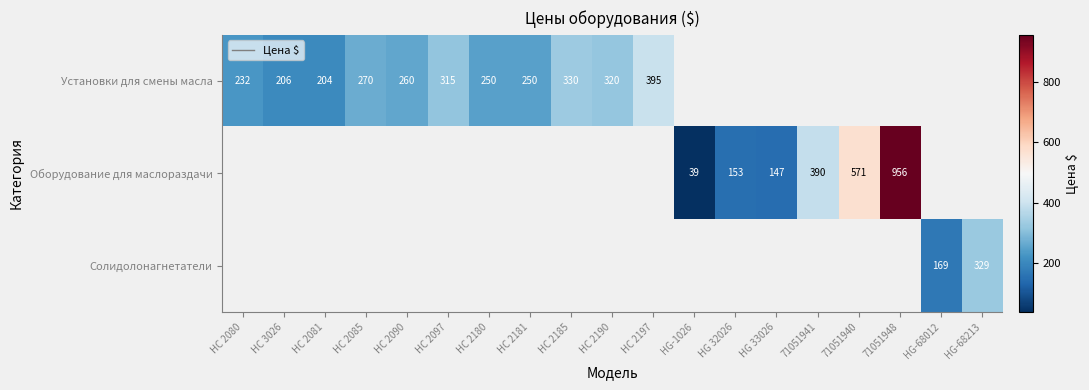

Is it true that Установки для смены масла equals 260 at HC 2090?

True